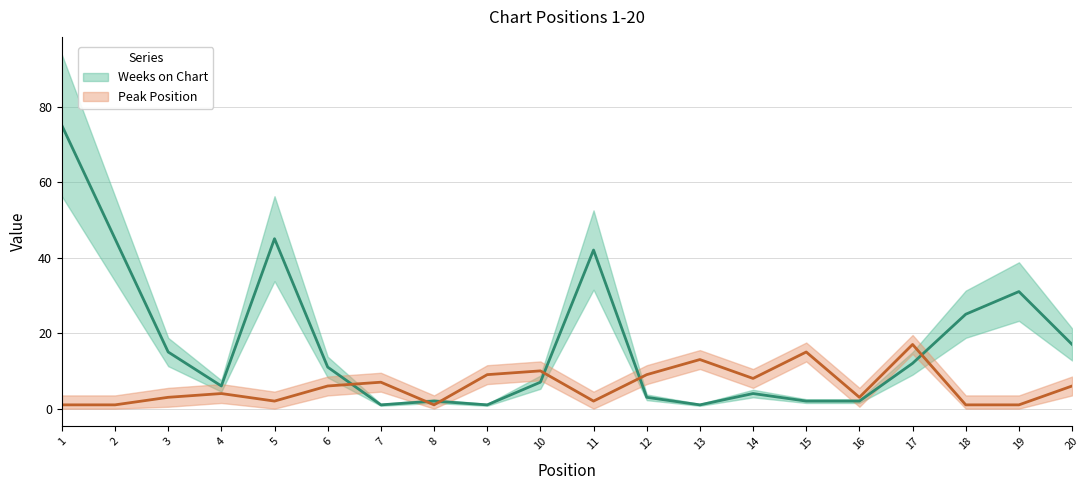

Between 1 and 15, which series saw the biggest shift?

Weeks on Chart